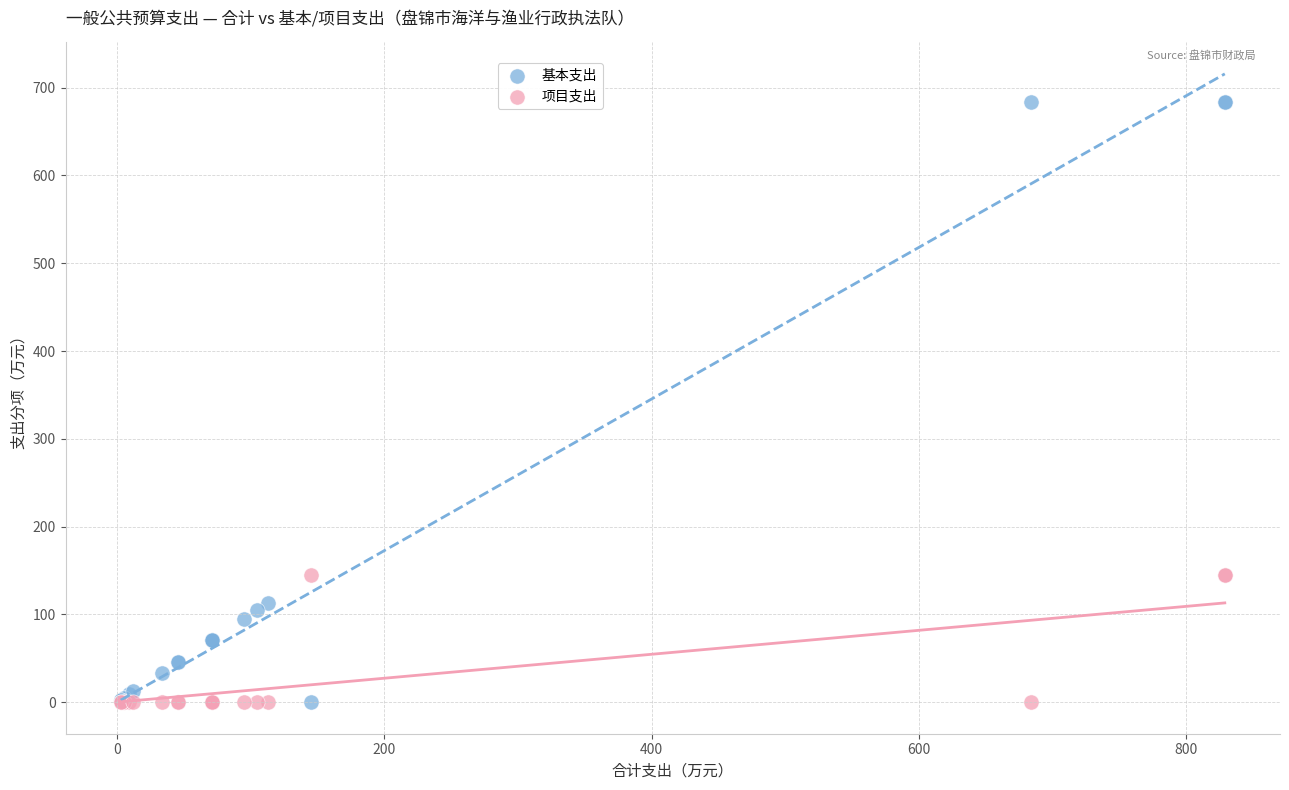

Which series has the widest spread of Y values?

基本支出